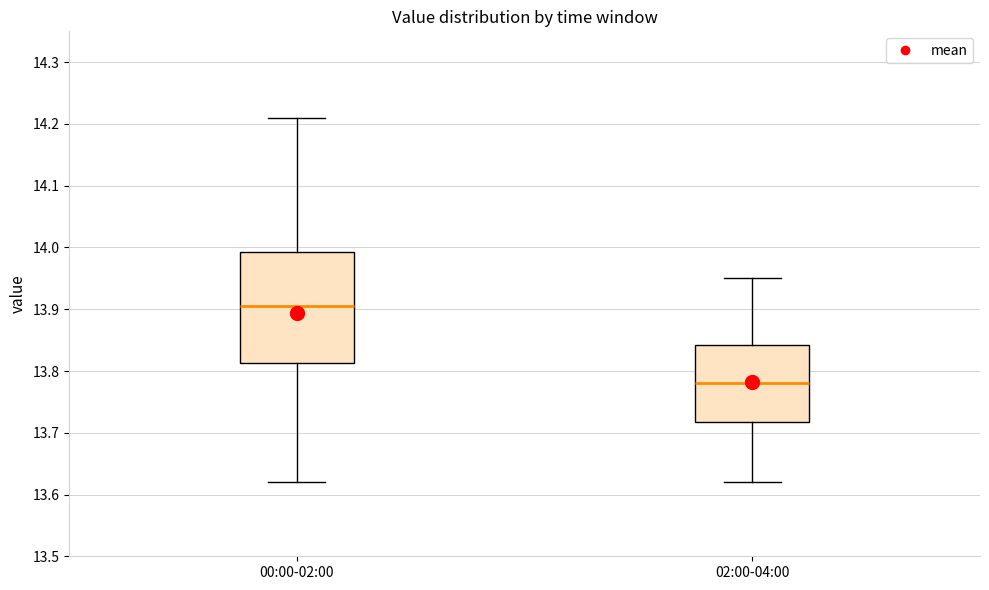

Comparing the boxes themselves (not the whiskers), which one is the tallest?

00:00-02:00